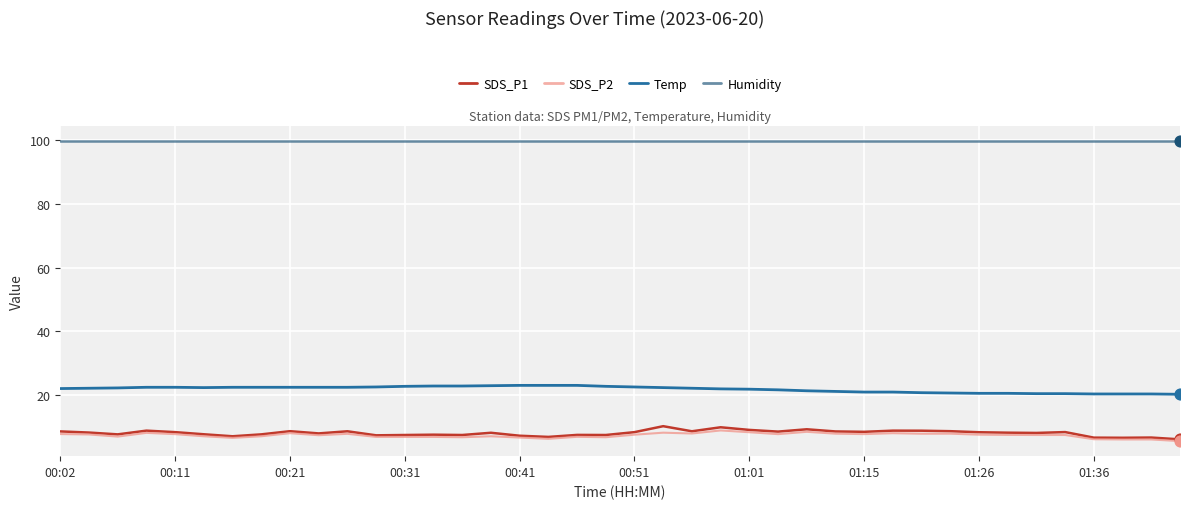

What are all the series names shown in the legend?

SDS_P1, SDS_P2, Temp, Humidity